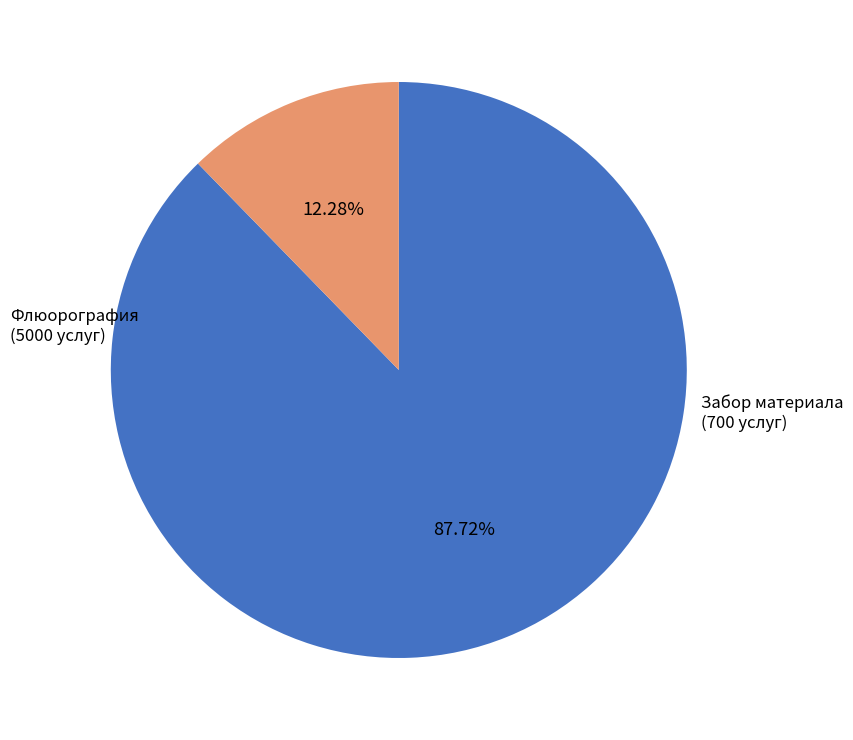

To the nearest percent, what is the difference between the Забор материала для проведения анализа and Флюорография slice percentages?

75%